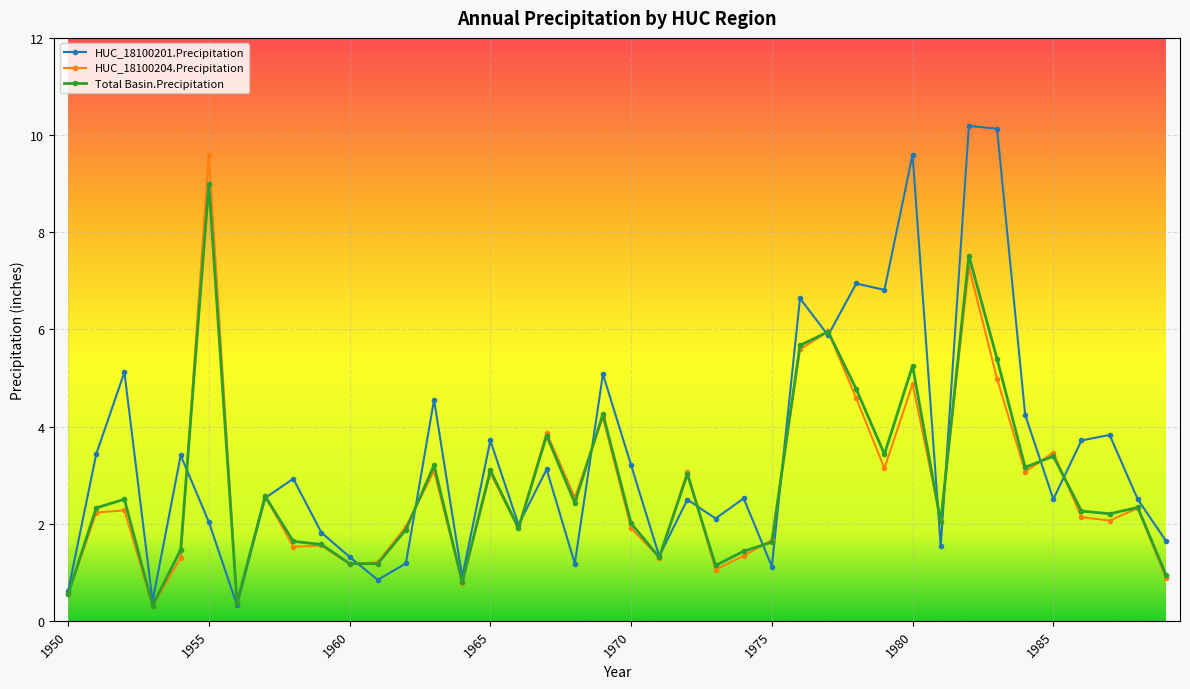

At how many categories does at least one series exceed 8?

4